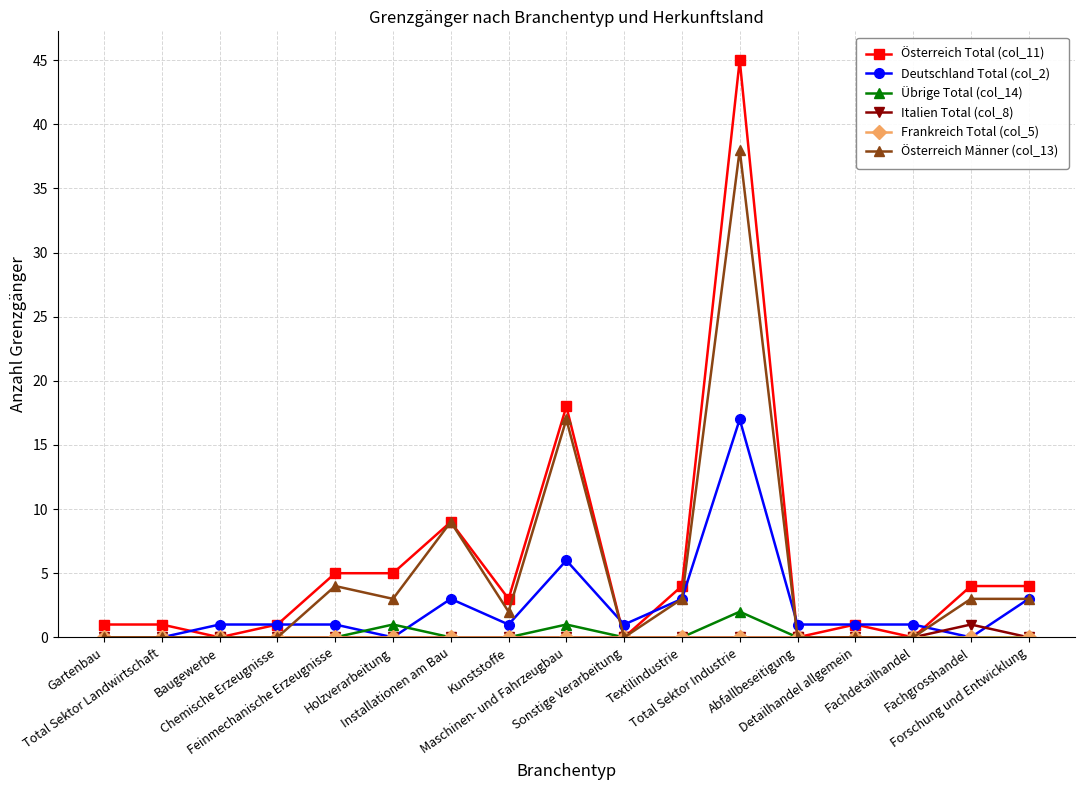

True or false: Österreich Männer (col_13) has more than 1 interior local peaks.

True